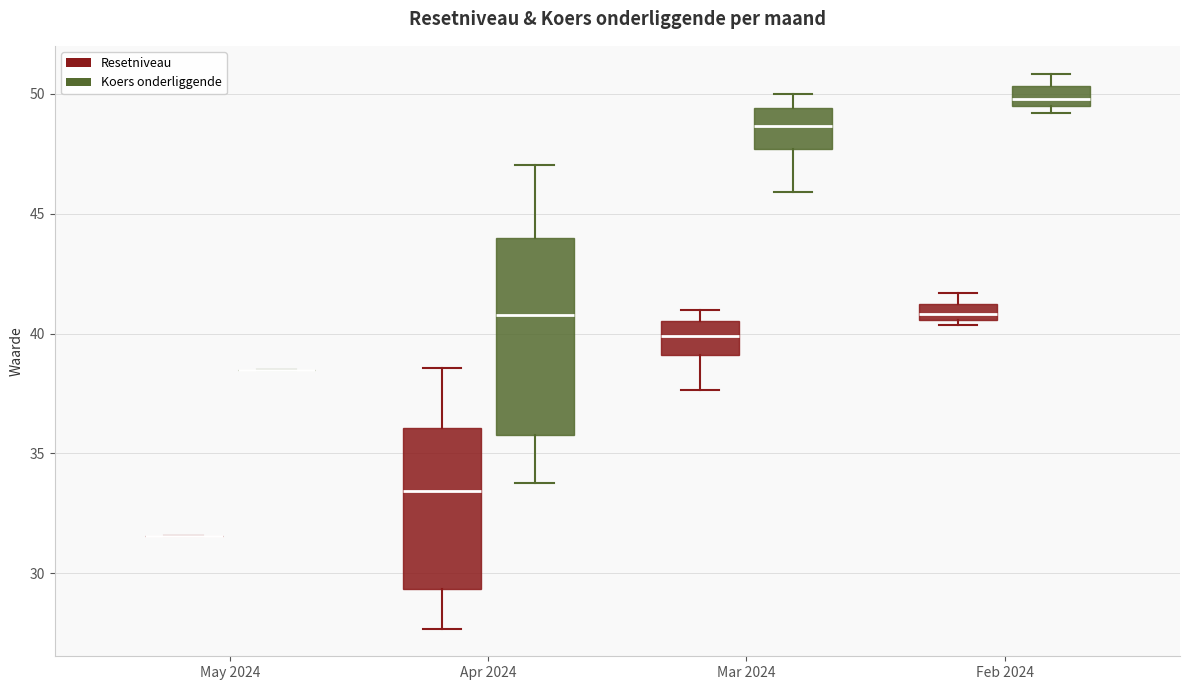

Comparing the boxes themselves (not the whiskers), which one is the tallest?

Apr 2024 (Koers onderliggende)